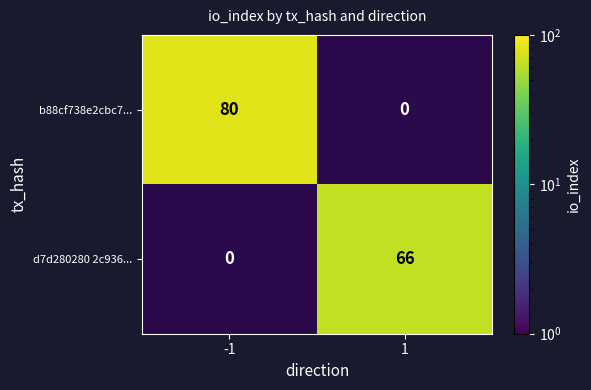

Is it true that b88cf738e2cbc7... equals 80 at -1?

True